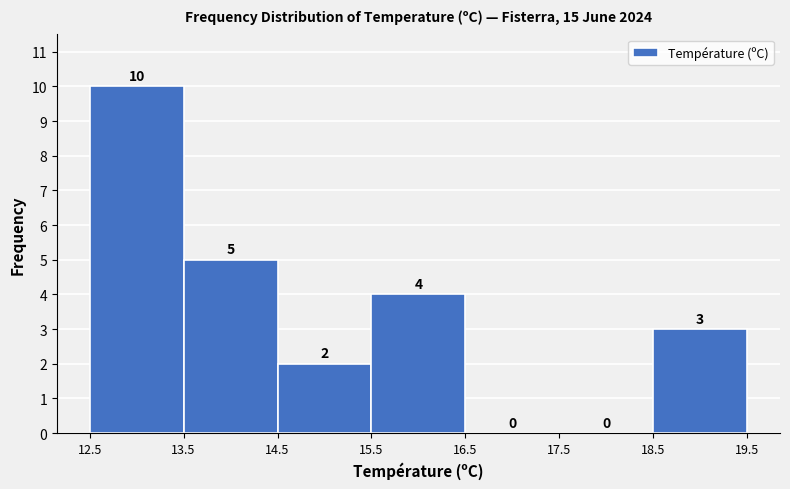

Reading left to right, transcribe this chart: for each bar, give the range it covers on the x-axis and its height.

12.5 to 13.5: 10
13.5 to 14.5: 5
14.5 to 15.5: 2
15.5 to 16.5: 4
16.5 to 17.5: 0
17.5 to 18.5: 0
18.5 to 19.5: 3